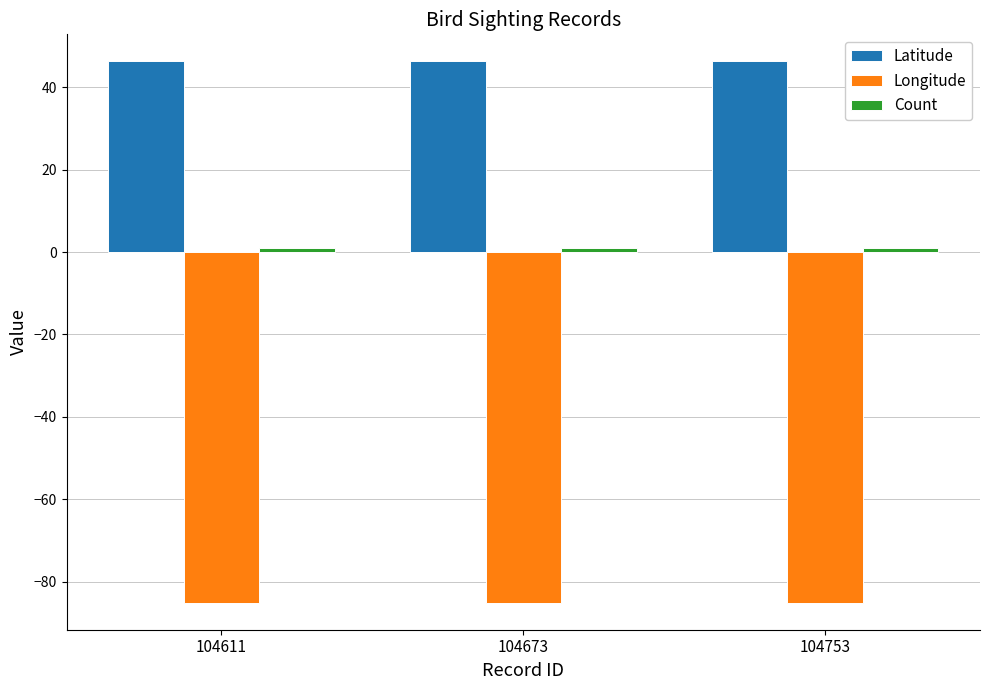

What is the sum of the Latitude values at 104673 and 104611?

92.5